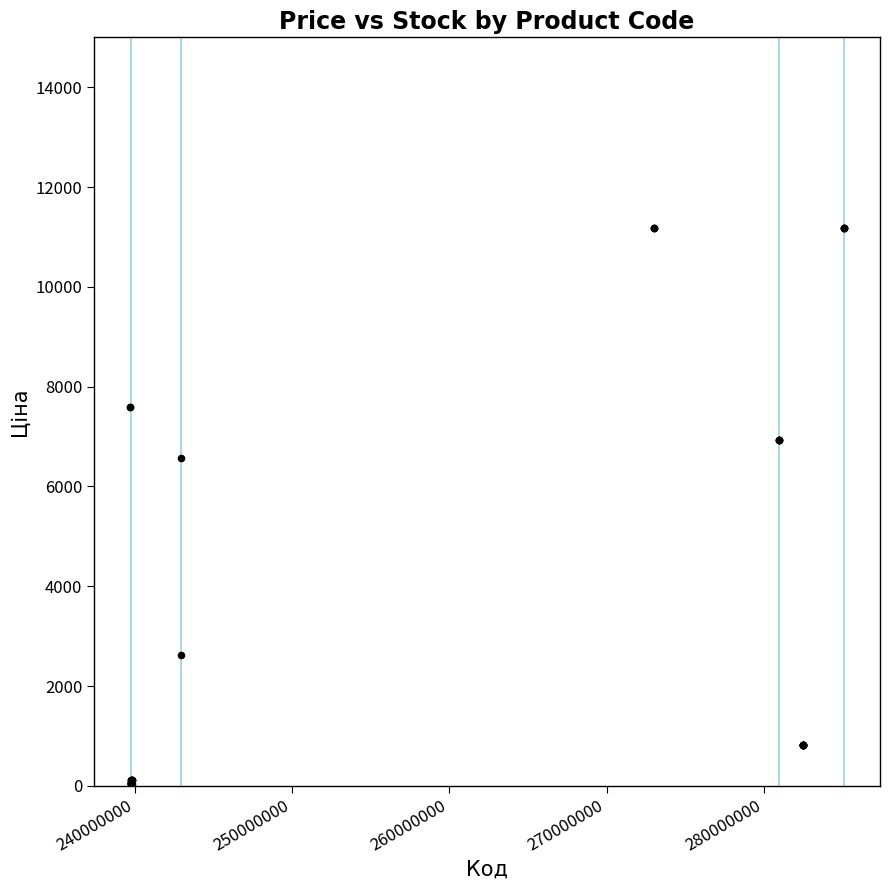

What Y value in the scatter plot is closest to 5610?

6568.8